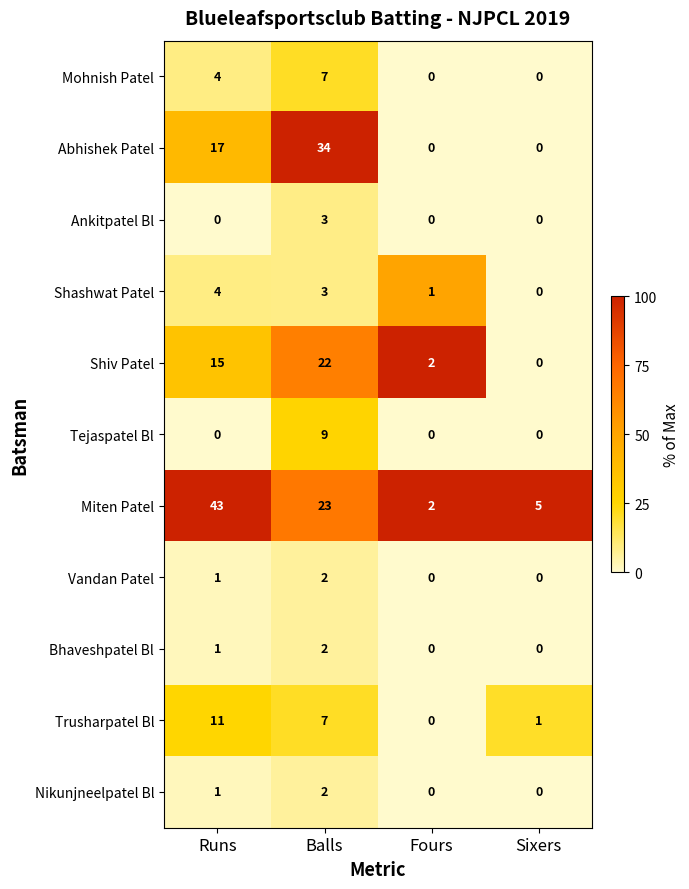

What is the difference between the highest and lowest values at Runs?

43